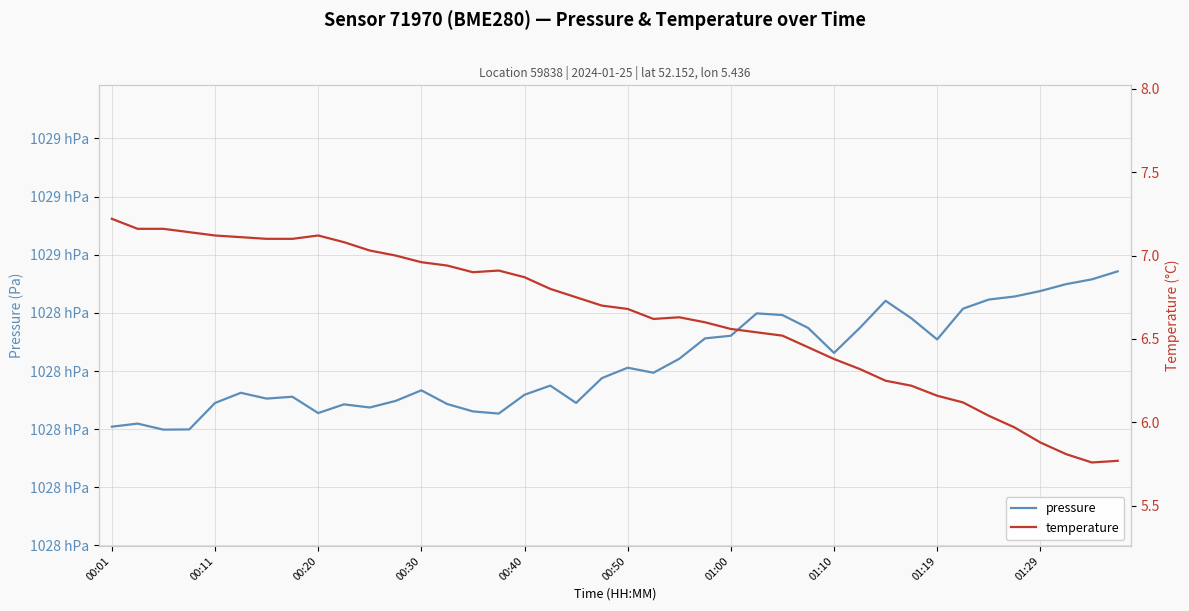

Reading left to right, list all the values displayed in this chart.

pressure: 102801.1	102802.4	102799.8	102799.9	102811.3	102815.7	102813.2	102814.0	102806.9	102810.7	102809.3	102812.2	102816.7	102810.8	102807.7	102806.7	102814.8	102818.8	102811.3	102822.0	102826.4	102824.3	102830.3	102839.1	102840.2	102849.8	102849.1	102843.5	102832.8	102843.6	102855.2	102847.7	102838.6	102851.8	102855.8	102857.1	102859.4	102862.4	102864.4	102867.9
temperature: 7.2	7.2	7.2	7.1	7.1	7.1	7.1	7.1	7.1	7.1	7.0	7.0	7.0	6.9	6.9	6.9	6.9	6.8	6.8	6.7	6.7	6.6	6.6	6.6	6.6	6.5	6.5	6.5	6.4	6.3	6.2	6.2	6.2	6.1	6.0	6.0	5.9	5.8	5.8	5.8